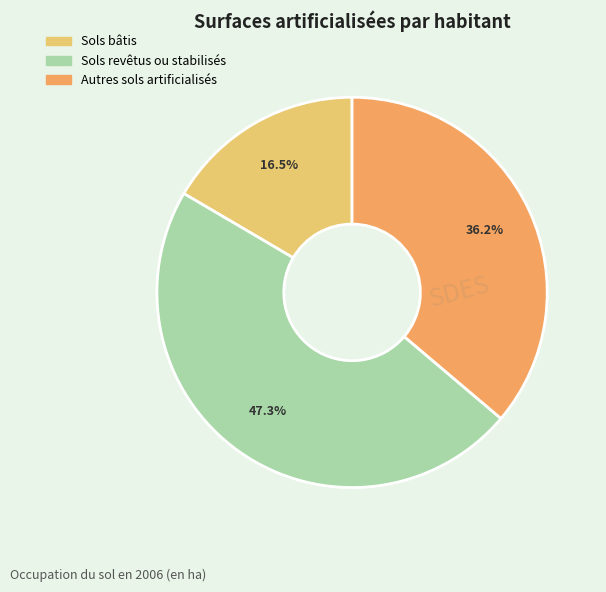

Rank the categories by value from highest to lowest.

Sols revêtus ou stabilisés, Autres sols artificialisés, Sols bâtis